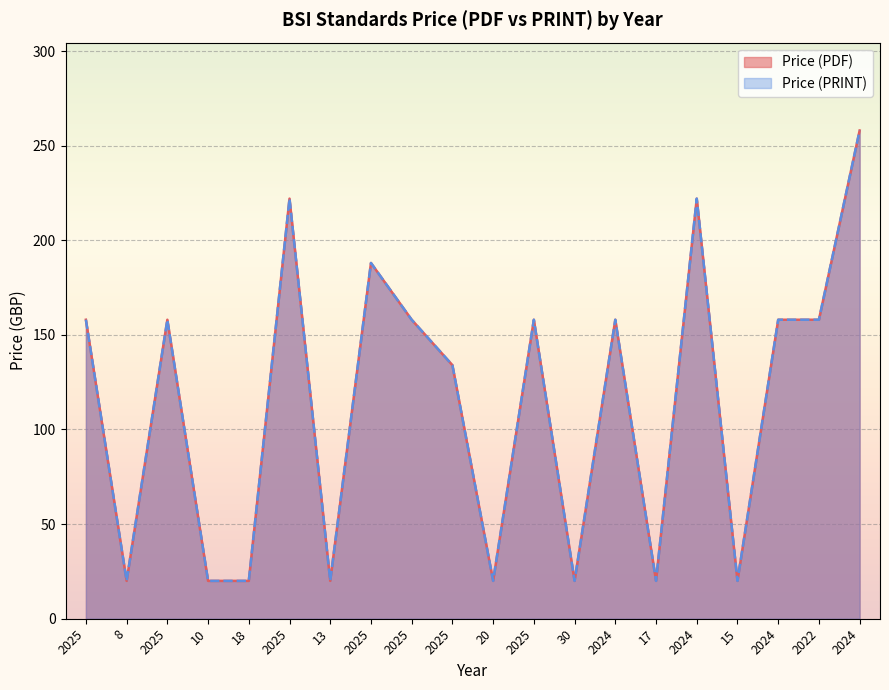

Reading left to right, list all the values displayed in this chart.

Price (PDF): 2025=158	8=20	2025=158	10=20	18=20	2025=222	13=20	2025=188	2025=158	2025=134	20=20	2025=158	30=20	2024=158	17=20	2024=222	15=20	2024=158	2022=158	2024=258
Price (PRINT): 2025=158	8=20	2025=158	10=20	18=20	2025=222	13=20	2025=188	2025=158	2025=134	20=20	2025=158	30=20	2024=158	17=20	2024=222	15=20	2024=158	2022=158	2024=258